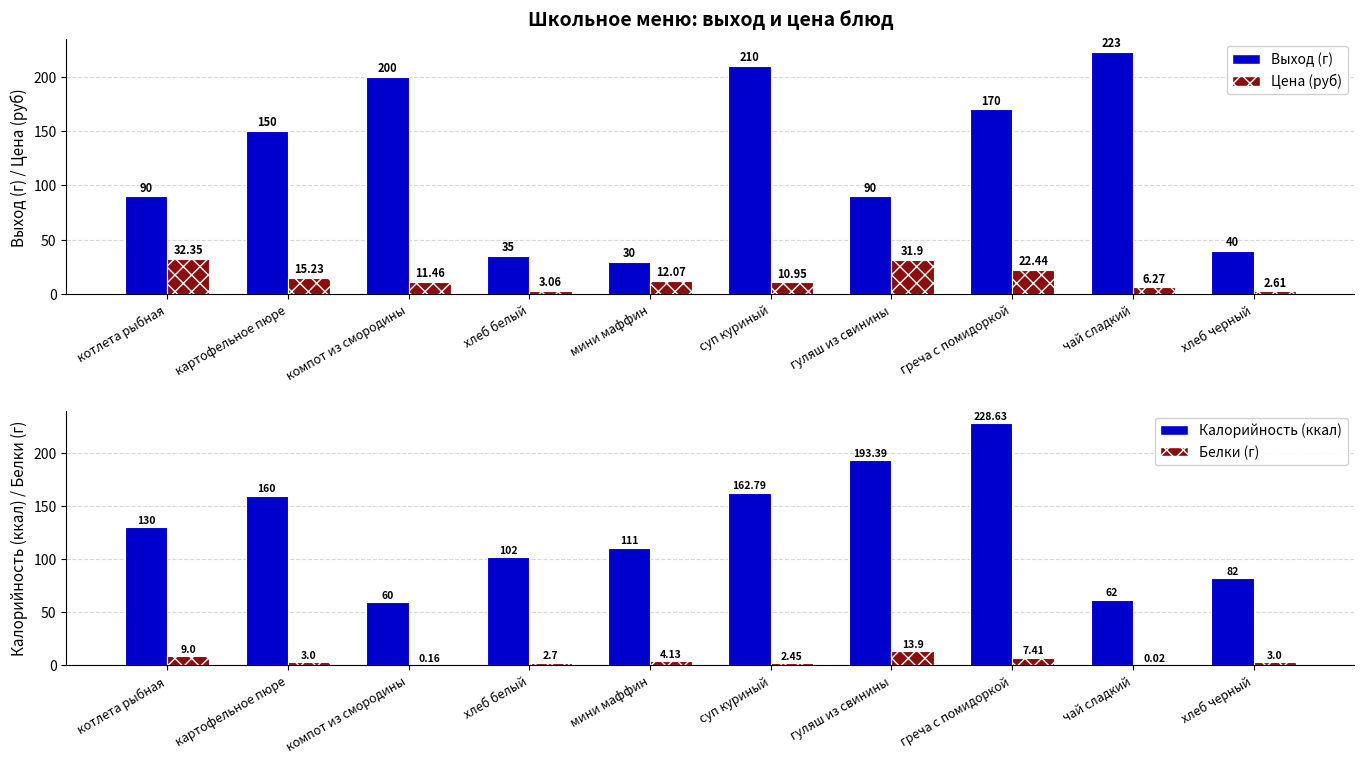

At which category does the chart reach its minimum across all series?

чай сладкий